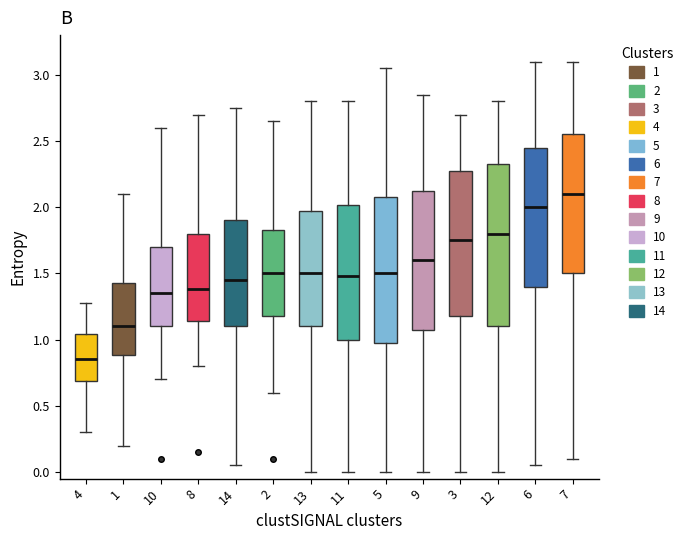

Reading left to right, read every box against the y-axis: the position of its median line, the range the box covers, and the ends of its whiskers. The values are not printed on the chart, so give them approximately, as read against the axis.

4: median 0.85, box 0.70 to 1.05, whiskers 0.30 to 1.30
1: median 1.10, box 0.90 to 1.45, whiskers 0.20 to 2.10
10: median 1.35, box 1.10 to 1.70, whiskers 0.70 to 2.60
8: median 1.40, box 1.15 to 1.80, whiskers 0.80 to 2.70
14: median 1.45, box 1.10 to 1.90, whiskers 0.05 to 2.75
2: median 1.50, box 1.20 to 1.85, whiskers 0.60 to 2.65
13: median 1.50, box 1.10 to 2.00, whiskers 0.00 to 2.80
11: median 1.50, box 1.00 to 2.00, whiskers 0.00 to 2.80
5: median 1.50, box 1.00 to 2.10, whiskers 0.00 to 3.05
9: median 1.60, box 1.10 to 2.15, whiskers 0.00 to 2.85
3: median 1.75, box 1.20 to 2.30, whiskers 0.00 to 2.70
12: median 1.80, box 1.10 to 2.35, whiskers 0.00 to 2.80
6: median 2.00, box 1.40 to 2.45, whiskers 0.05 to 3.10
7: median 2.10, box 1.50 to 2.55, whiskers 0.10 to 3.10